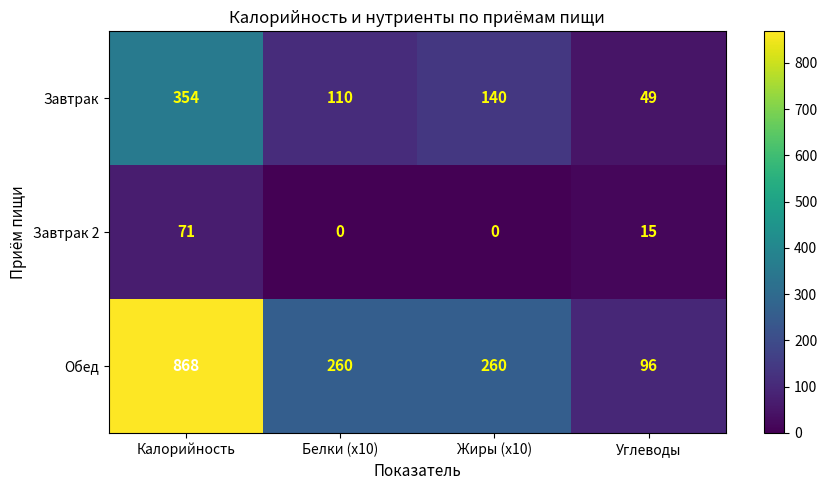

What is the sum of all Завтрак 2 values?

86